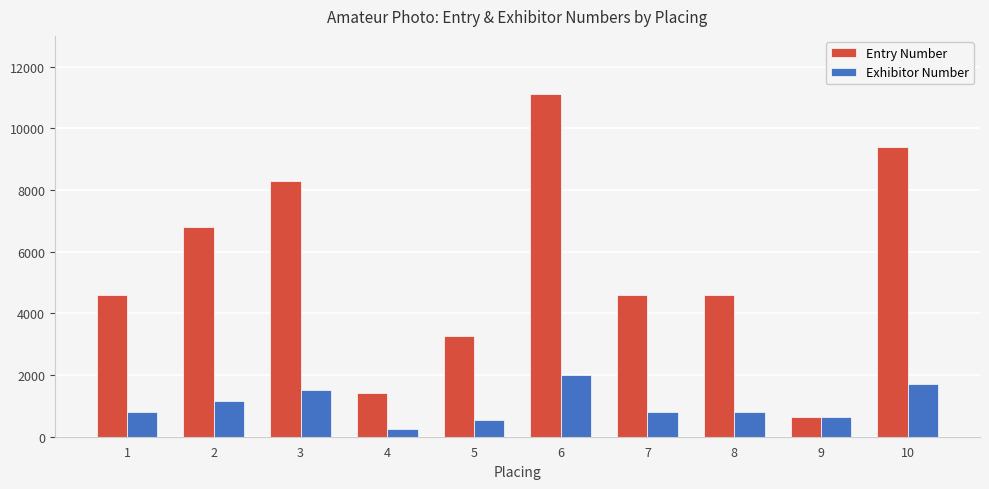

Rank the series by their maximum value, from lowest to highest.

Exhibitor Number, Entry Number